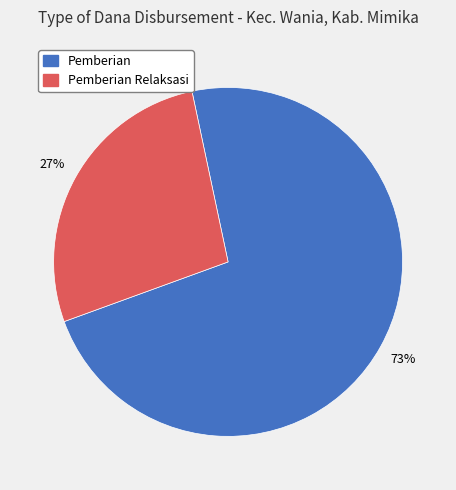

Is there a majority slice in this chart?

Yes